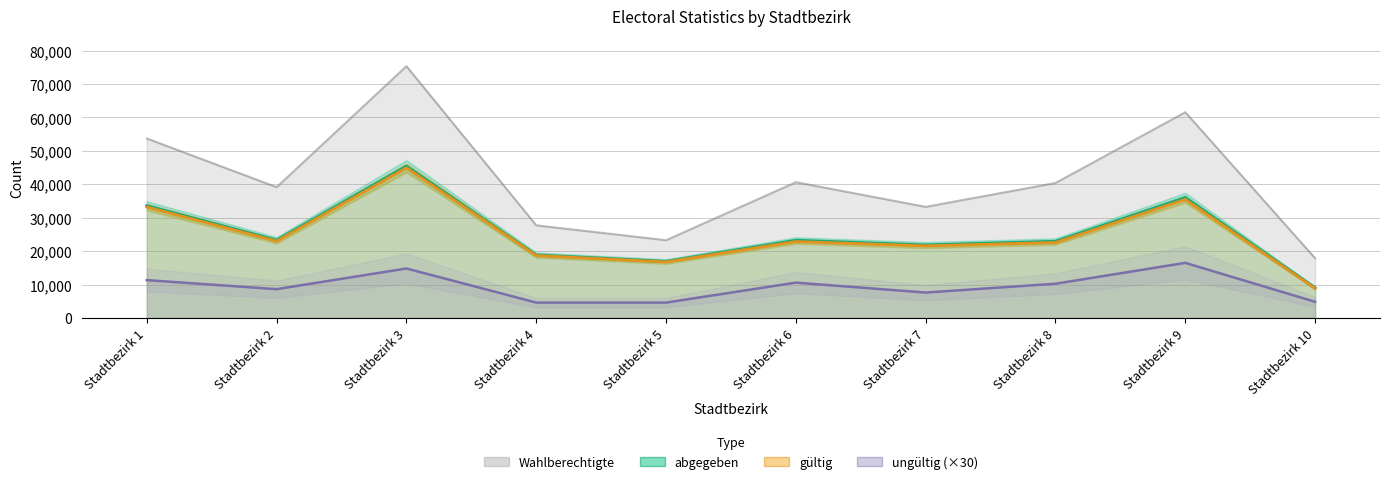

In gültig, how many points are higher than both neighbors (excluding endpoints)?

3